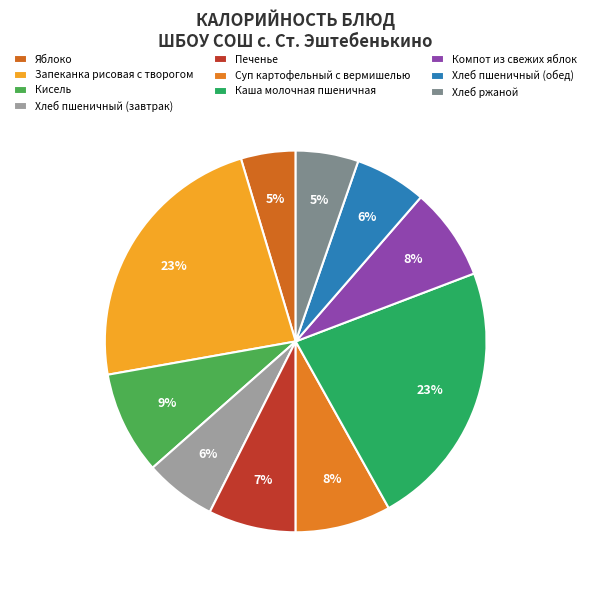

Count the number of slices in the pie.

10